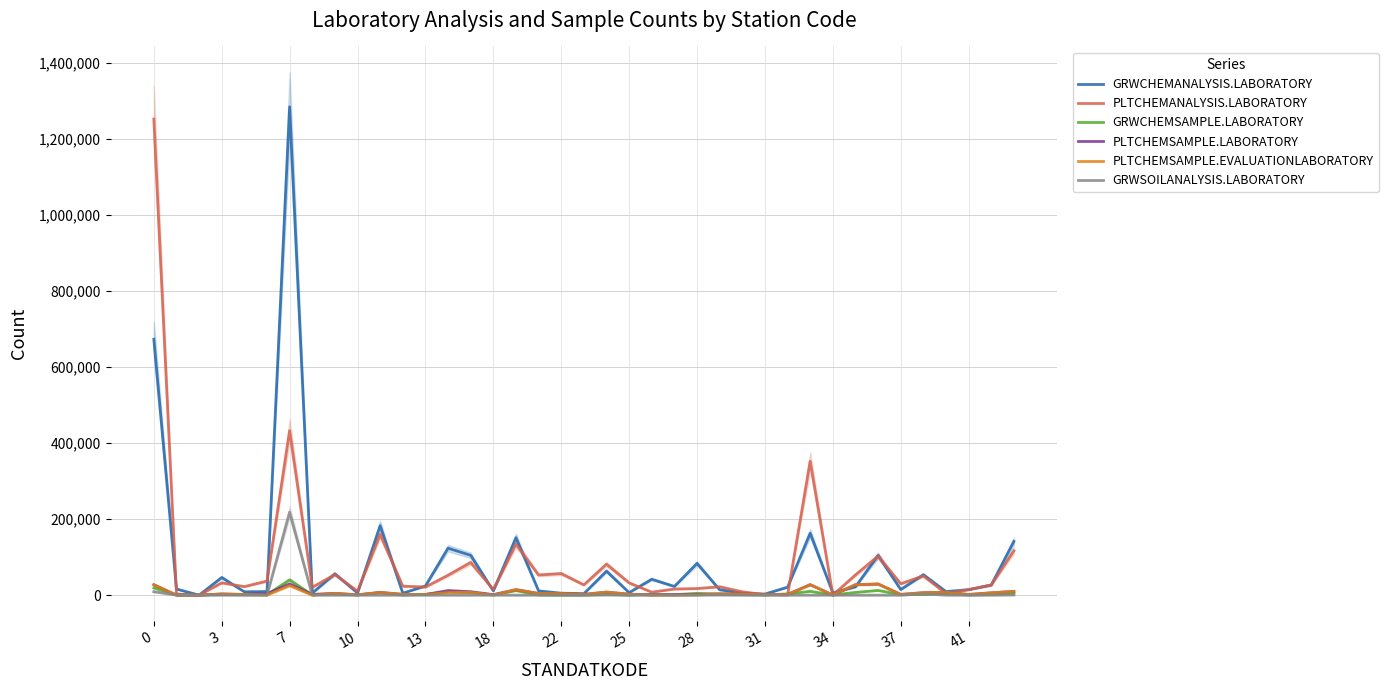

Is the value of GRWCHEMANALYSIS.LABORATORY at 28 greater than the value of PLTCHEMANALYSIS.LABORATORY at 10?

Yes